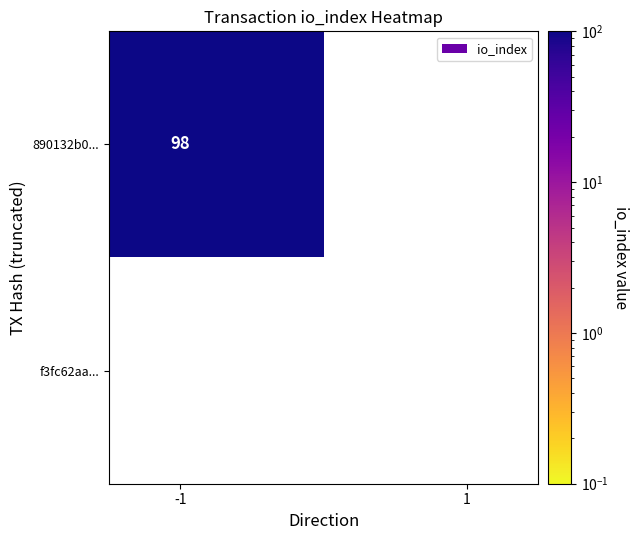

How many data points in f3fc62aafb53a42d944a70201722ff06ab09b20 are less than 98?

1